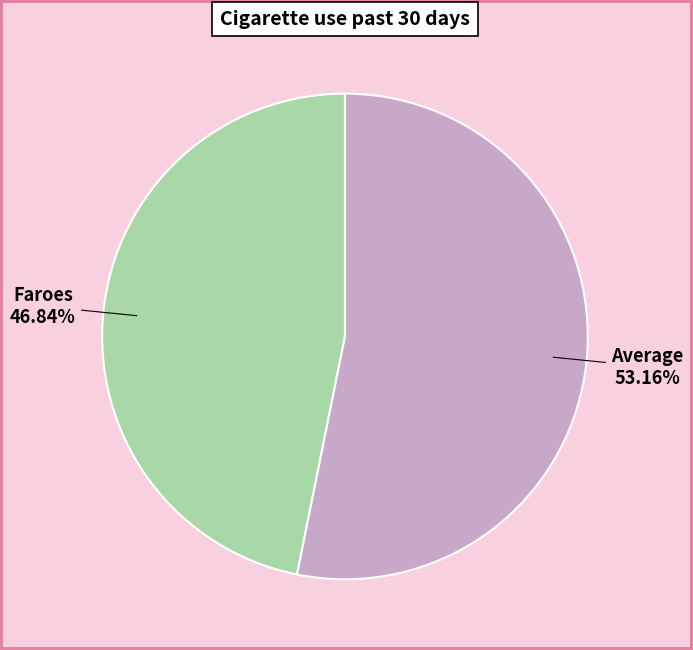

What percentage is the Average slice, to the nearest percent?

53%